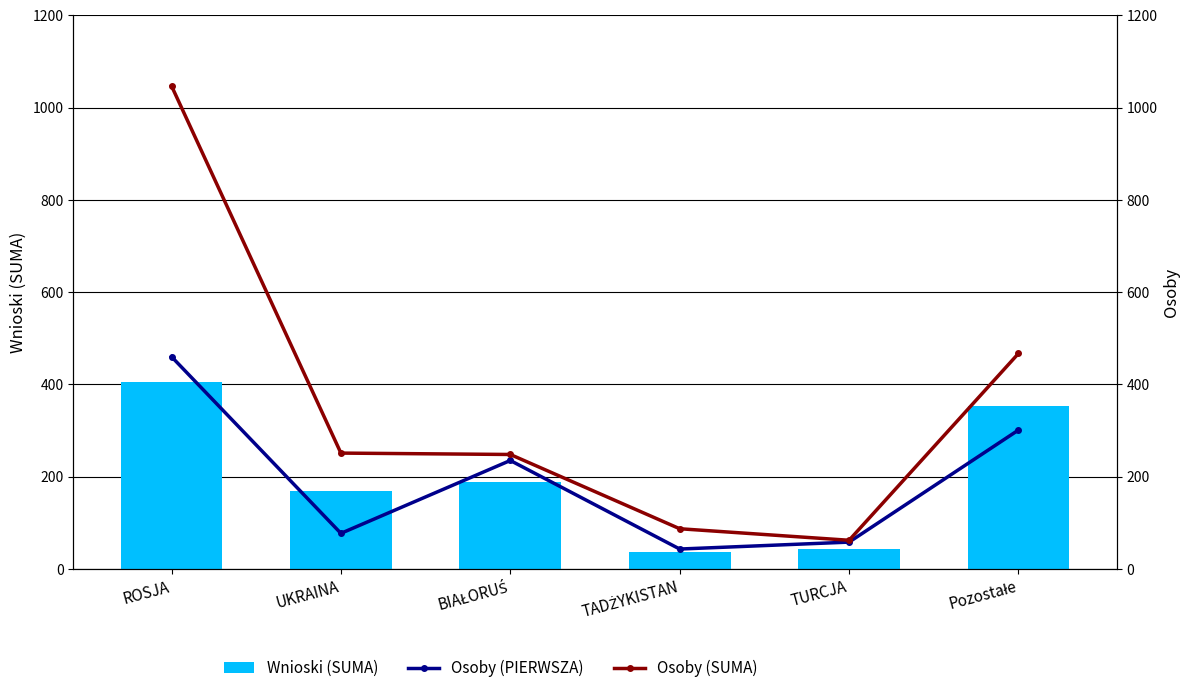

What is the difference between the maximum and minimum values in the Osoby (SUMA) series?

985